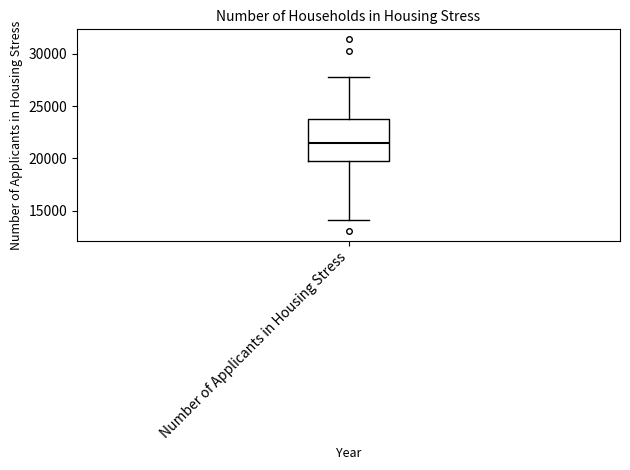

Transcribe this box plot: give where the median line is, the range the box spans, and where the two whiskers end, as read against the y-axis. The values are not printed on the chart, so give them approximately, as read against the axis.

median 21500, box 19500 to 24000, whiskers 14000 to 27500